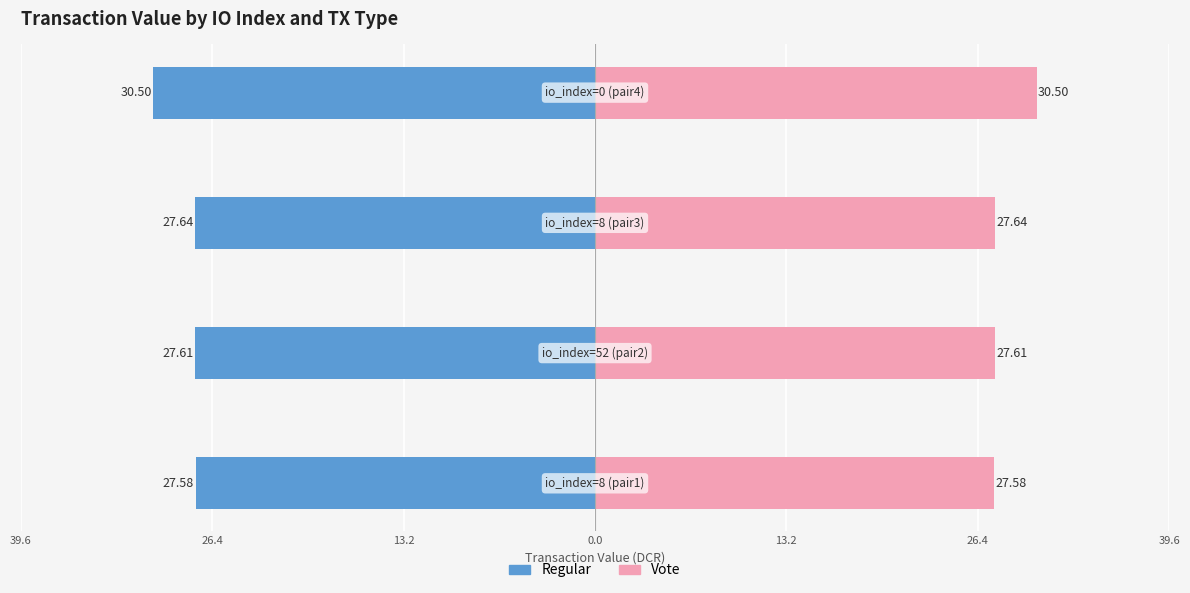

What are all the series names shown in the legend?

Regular, Vote